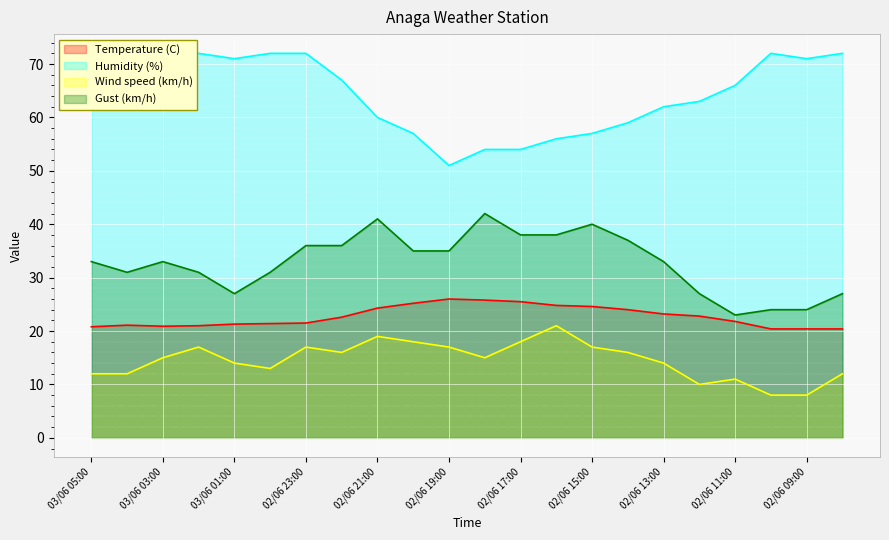

At which label is Humidity (%) closest to 61?

02/06 21:00